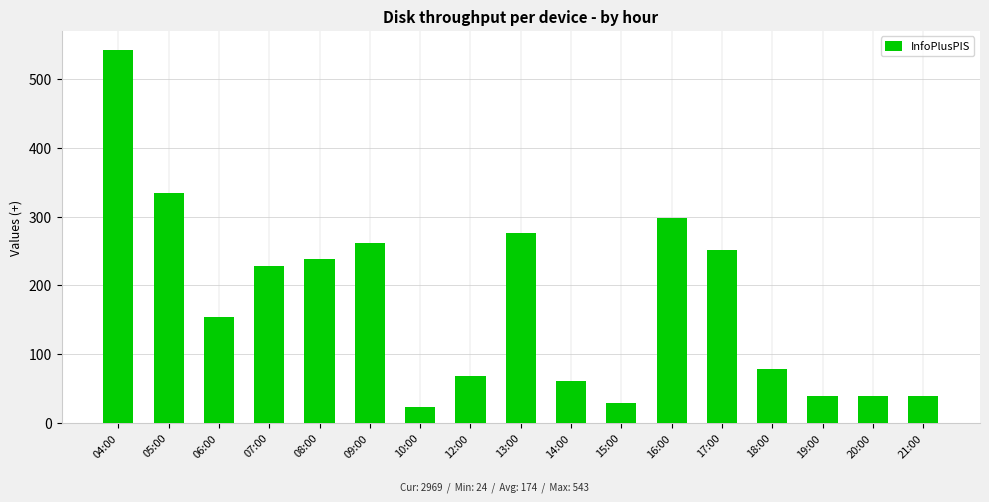

What is the minimum value shown in the chart?

24